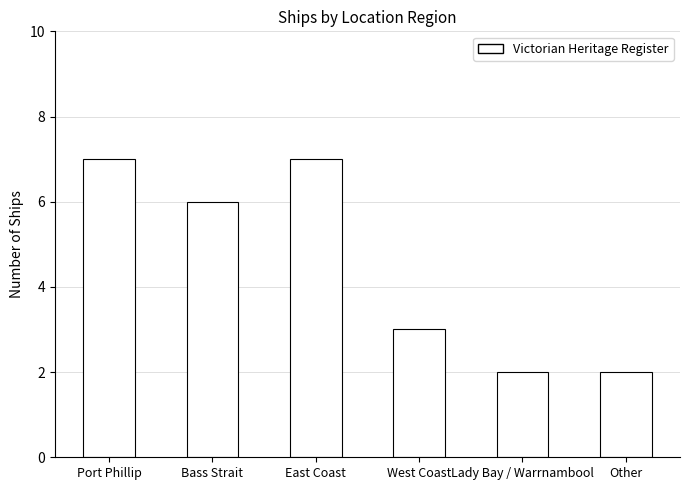

What is the value of the 3rd bar from the left?

7